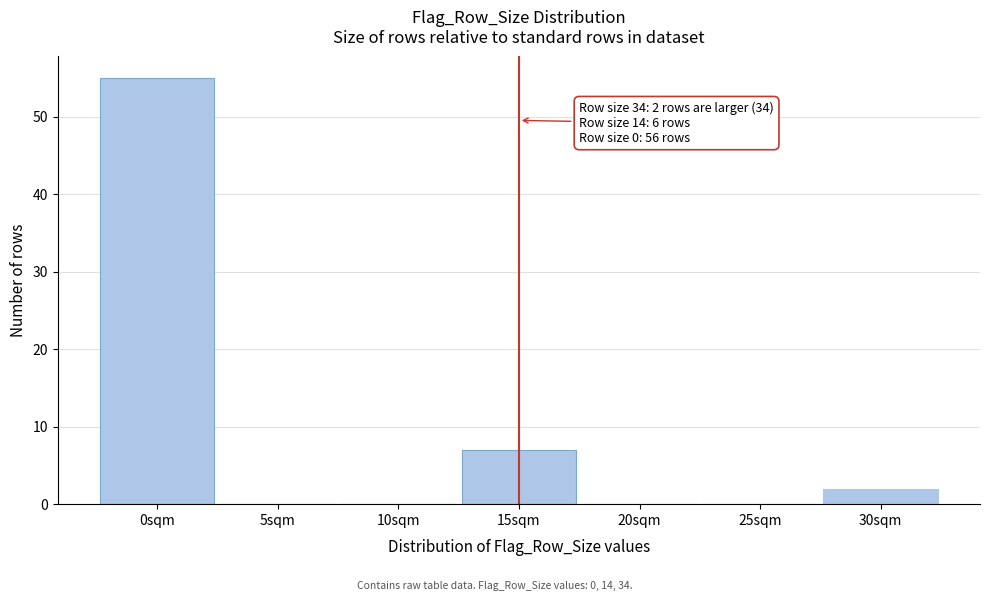

Reading left to right, extract all data points from this chart.

0sqm=55	5sqm=0	10sqm=0	15sqm=7	20sqm=0	25sqm=0	30sqm=2